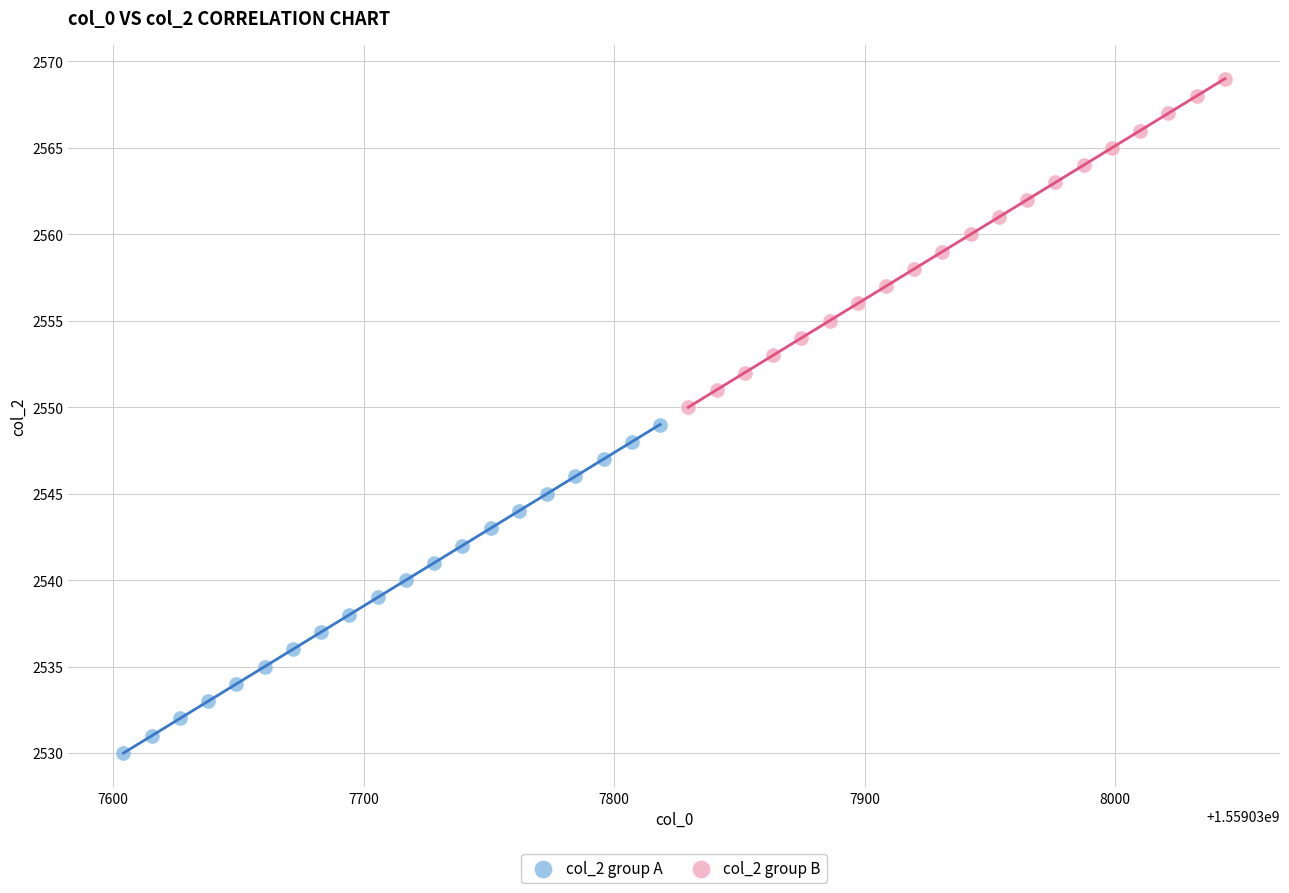

Which series contains the highest Y value?

col_2 group B